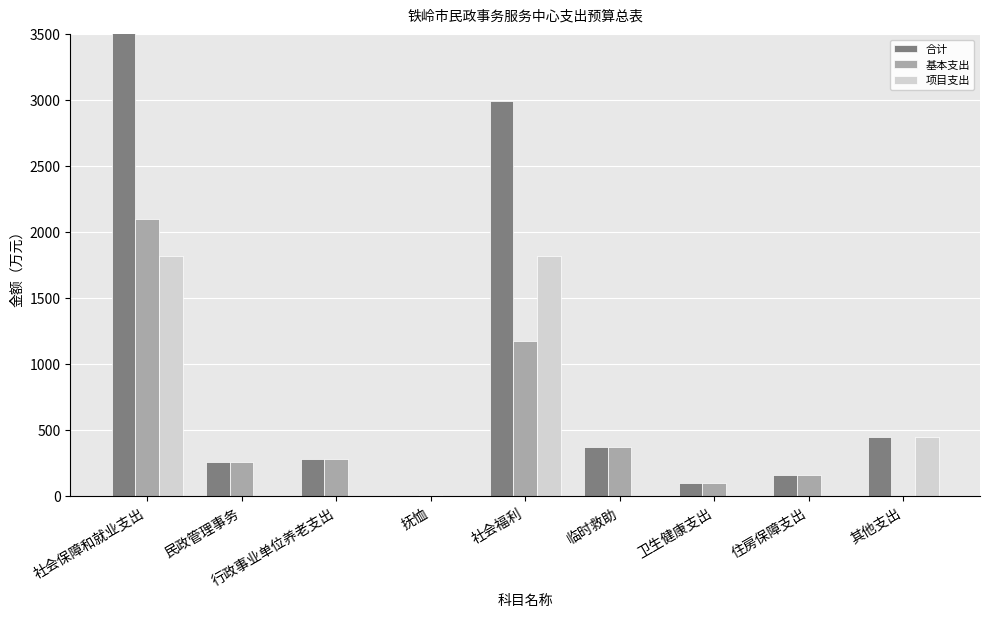

What is the average value of the 基本支出 series?

495.3